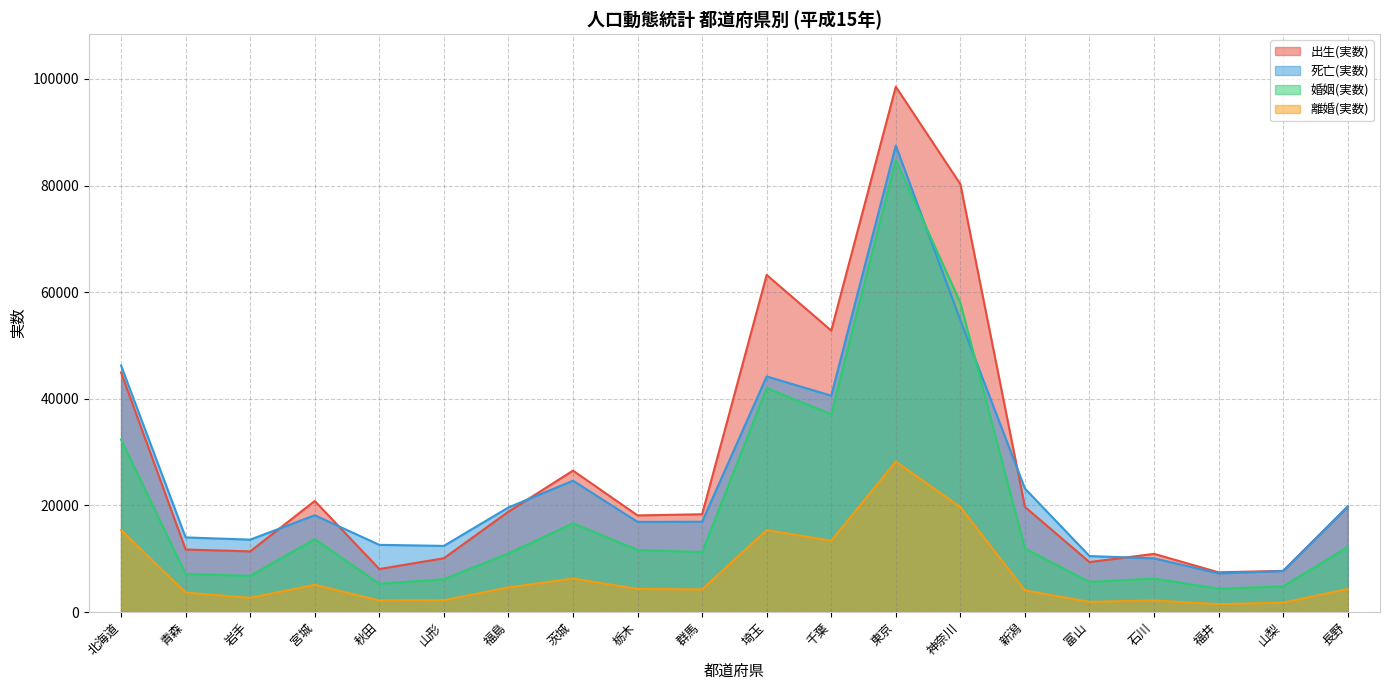

What is the value of the 死亡(実数) point at the 2nd from the left?

13995